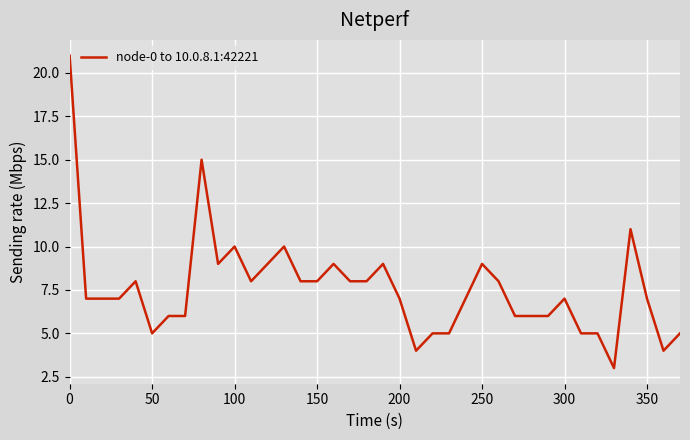

What is the maximum value shown in the chart?

21